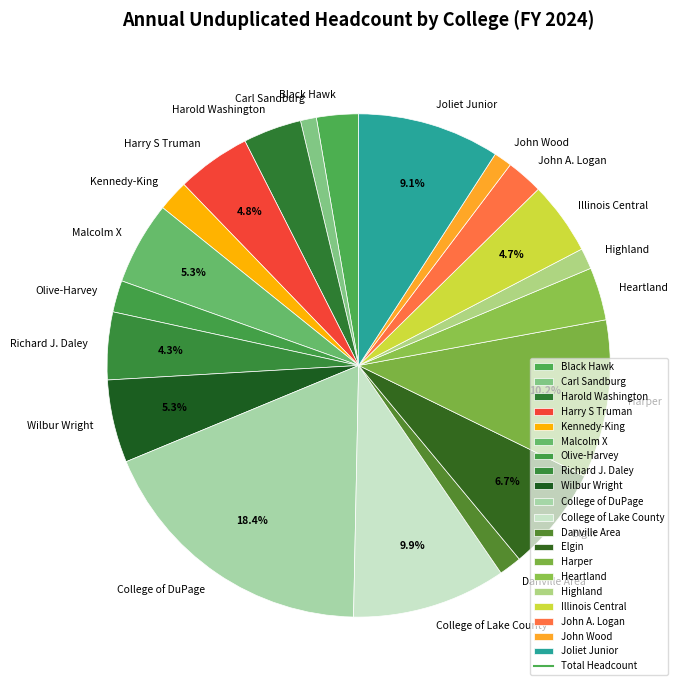

Does Elgin represent more than half of the total?

No